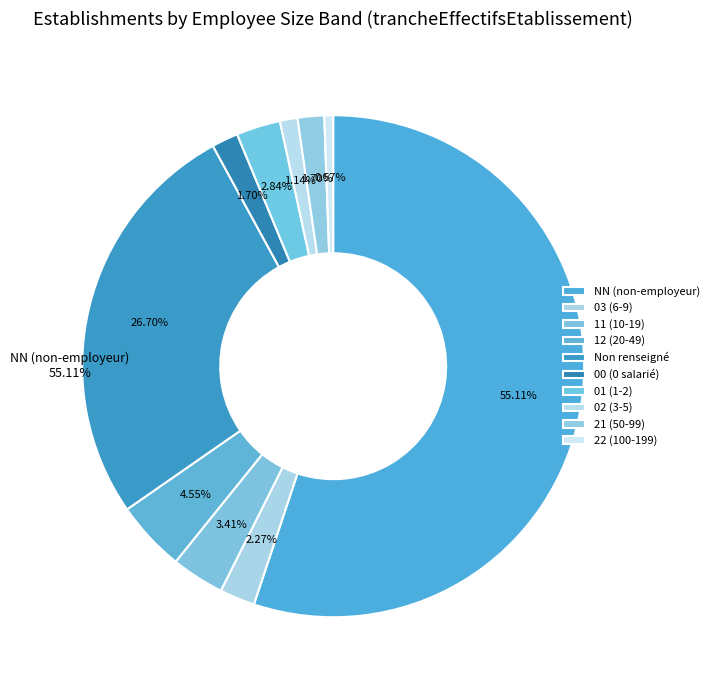

How many slices are in this pie chart?

10